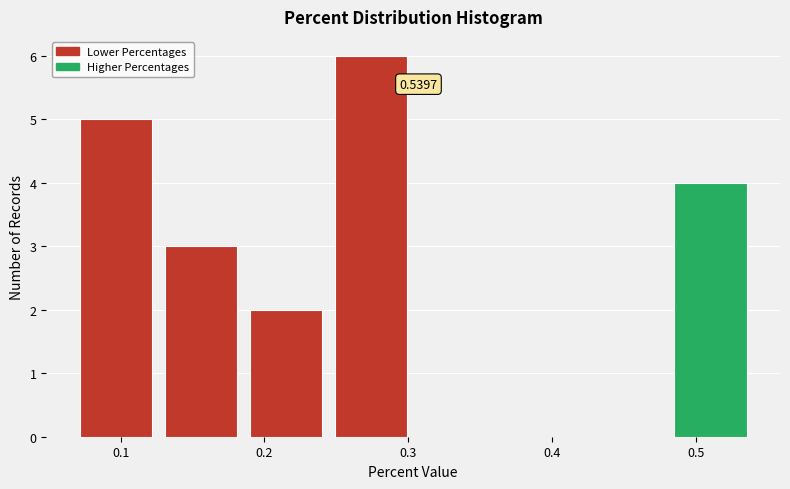

Which range on the x-axis has the tallest bar?

0.24 to 0.30